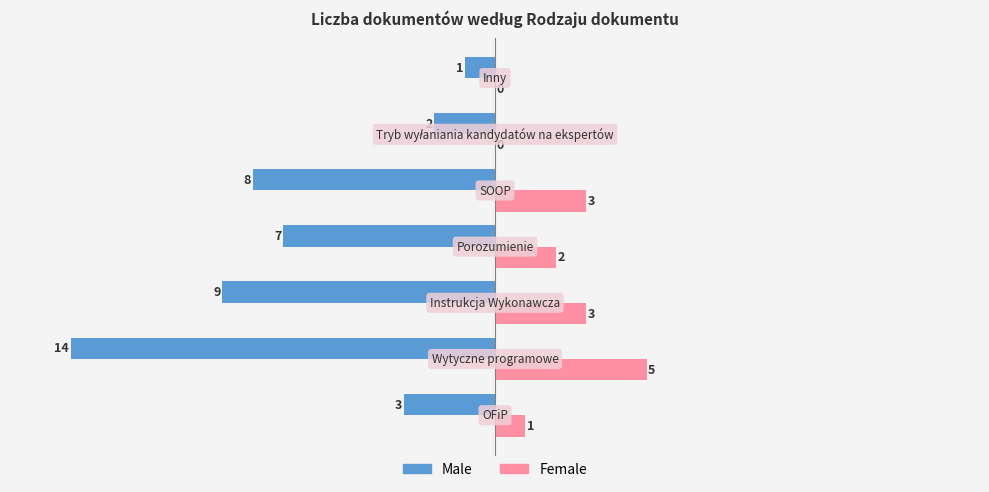

How many Female values are between 0 and 3?

6